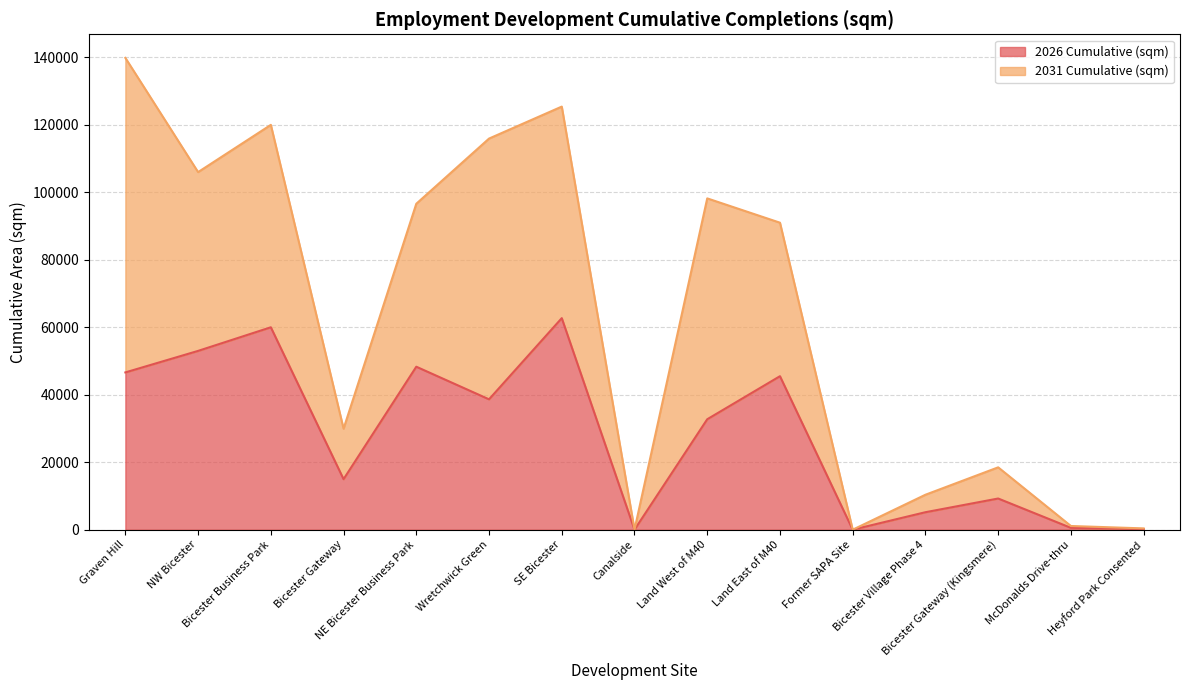

How many lines are shown in the chart?

2